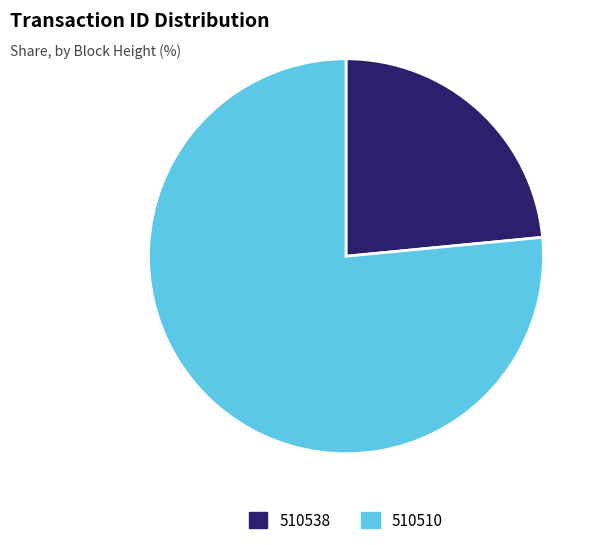

Combined, do 510510 and 510538 account for over 50%?

Yes